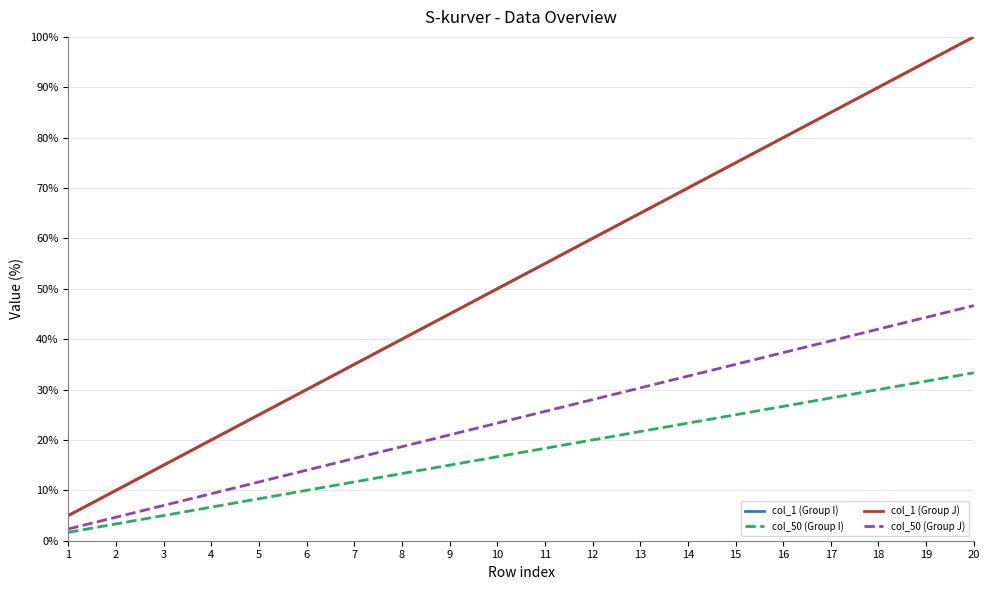

Is it true that col_1 (Group J) equals 40.0 at 8?

True